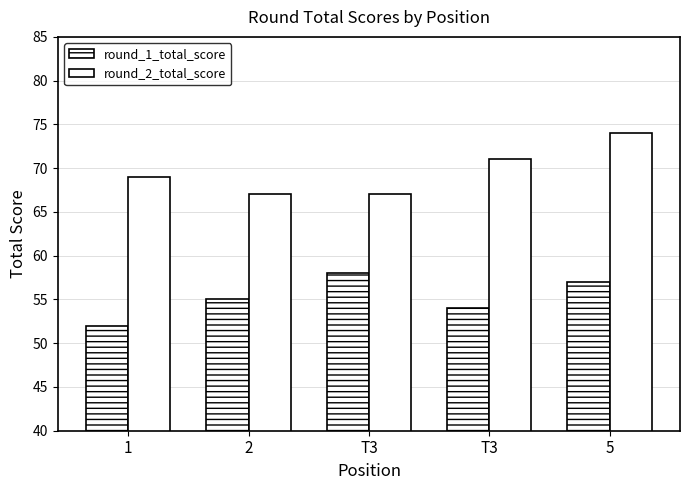

Count the number of categories in the chart.

5